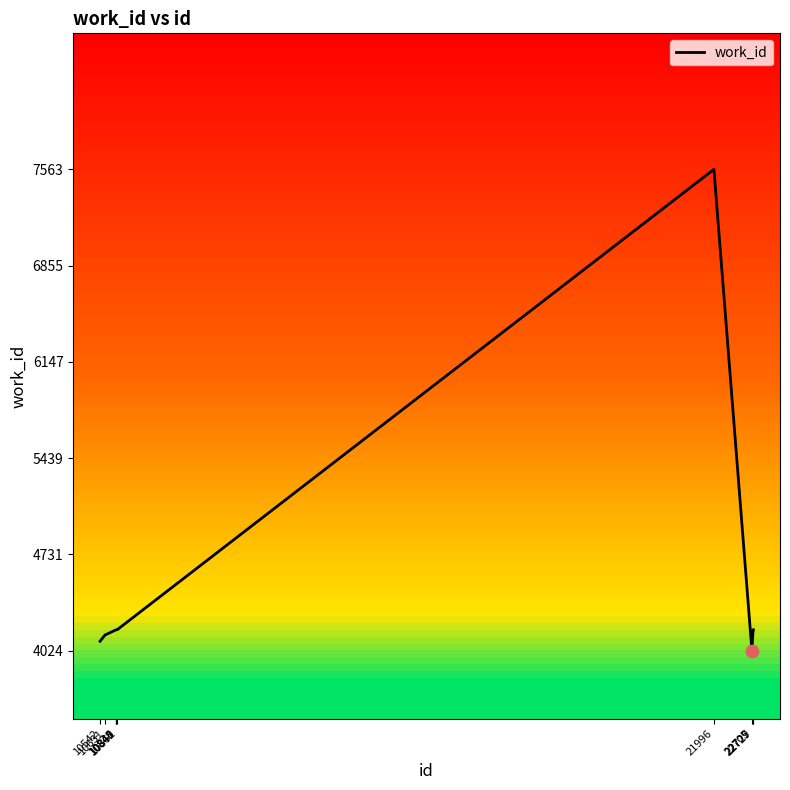

Approximately how many times larger is the value at 10631 compared to 21996?

0.5